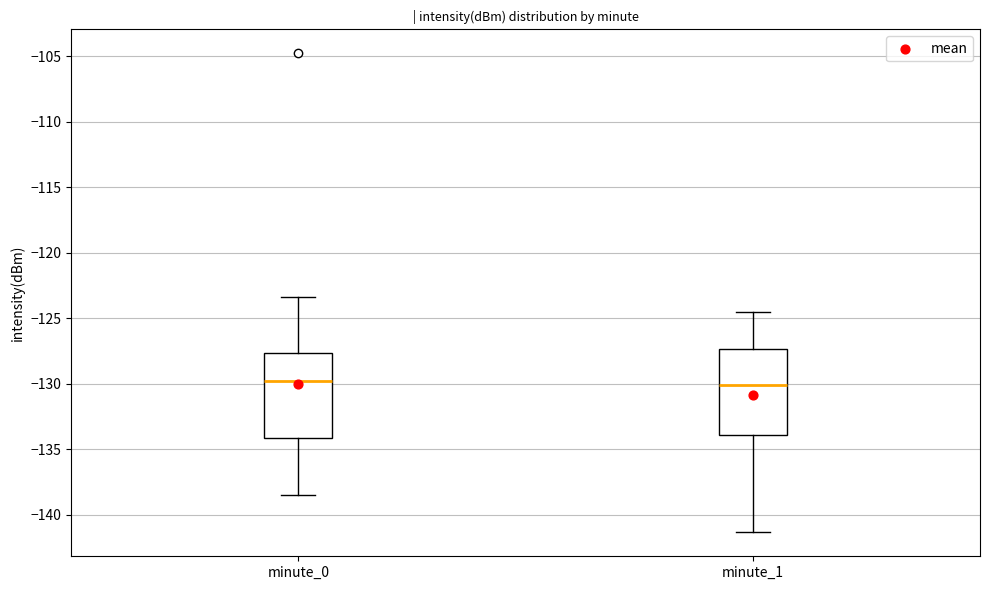

Reading left to right, transcribe this box plot: for each box, give where its median line is, the range the box spans, and where its two whiskers end, as read against the y-axis. The values are not printed on the chart, so give them approximately, as read against the axis.

minute_0: median -130.0, box -134.0 to -127.5, whiskers -138.5 to -123.5
minute_1: median -130.0, box -134.0 to -127.5, whiskers -141.5 to -124.5